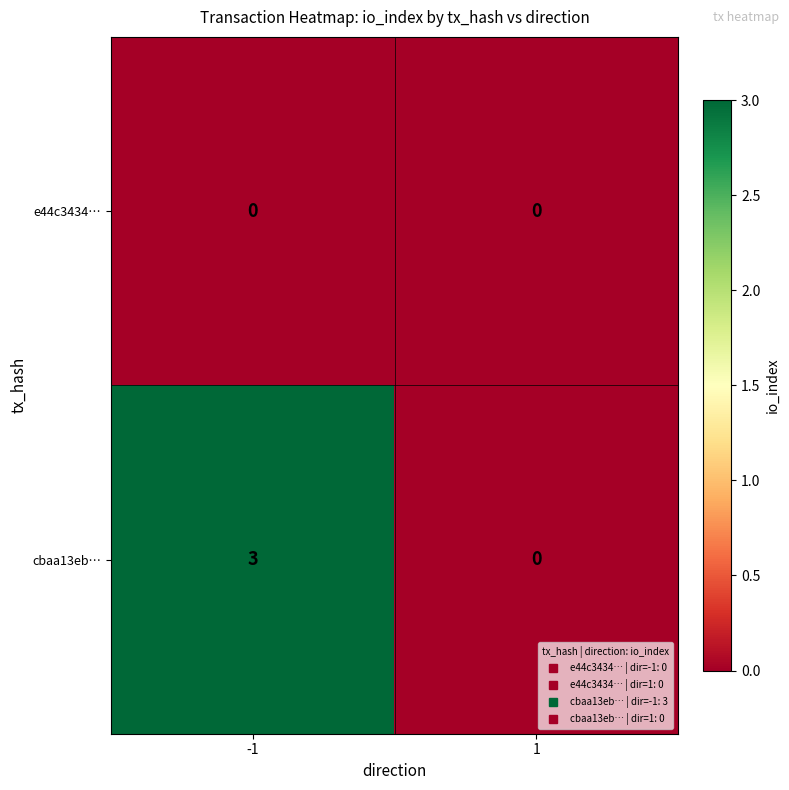

Read the cbaa13eb… value at -1.

3